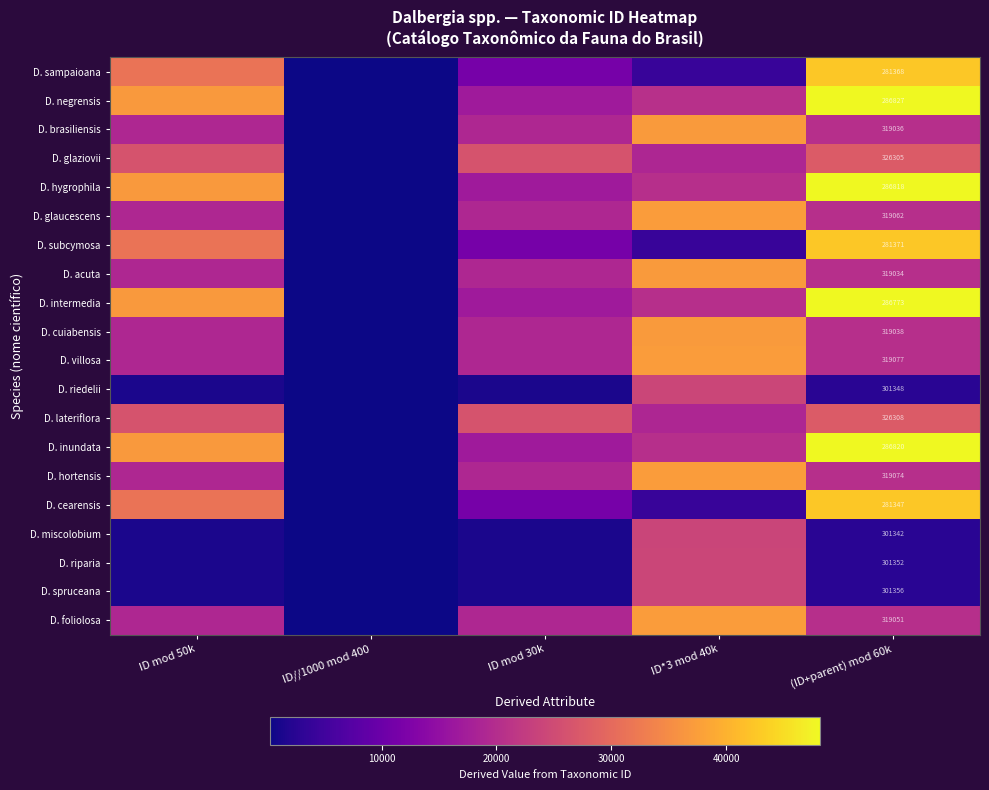

The D. inundata series shows 16820 at ID mod 30k. True or false?

True